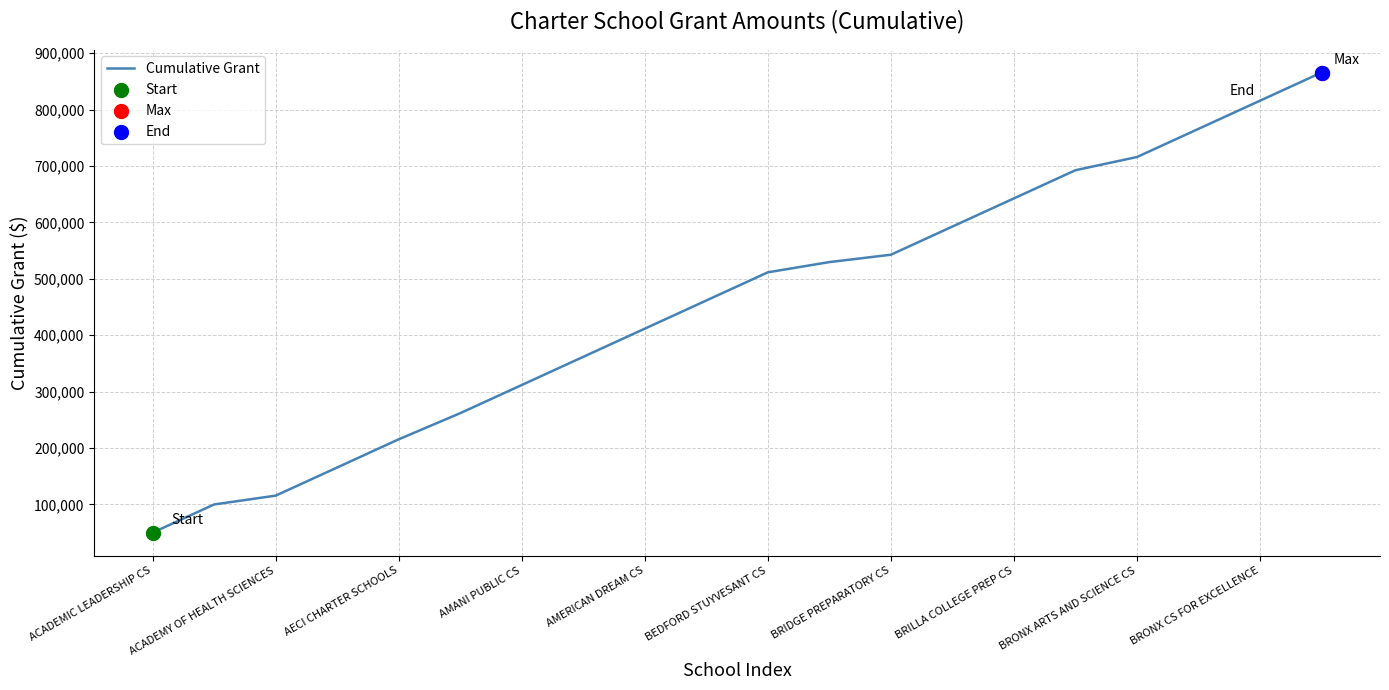

What is the greatest value displayed?

865800